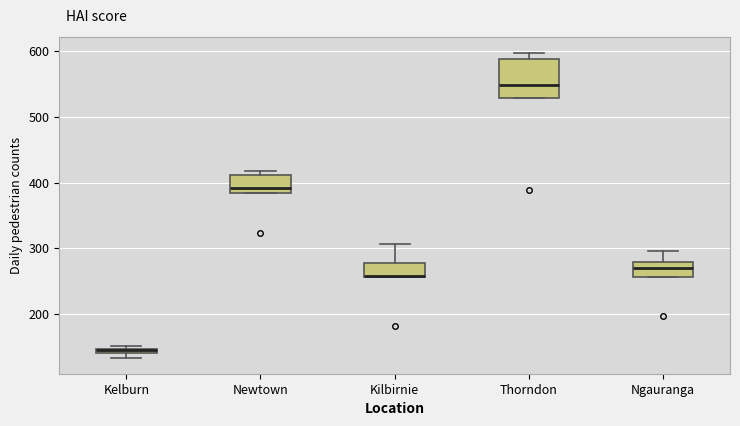

Where does the median line of the box for Newtown sit on the y-axis? The values are not printed on the chart, so give them approximately, as read against the axis.

390